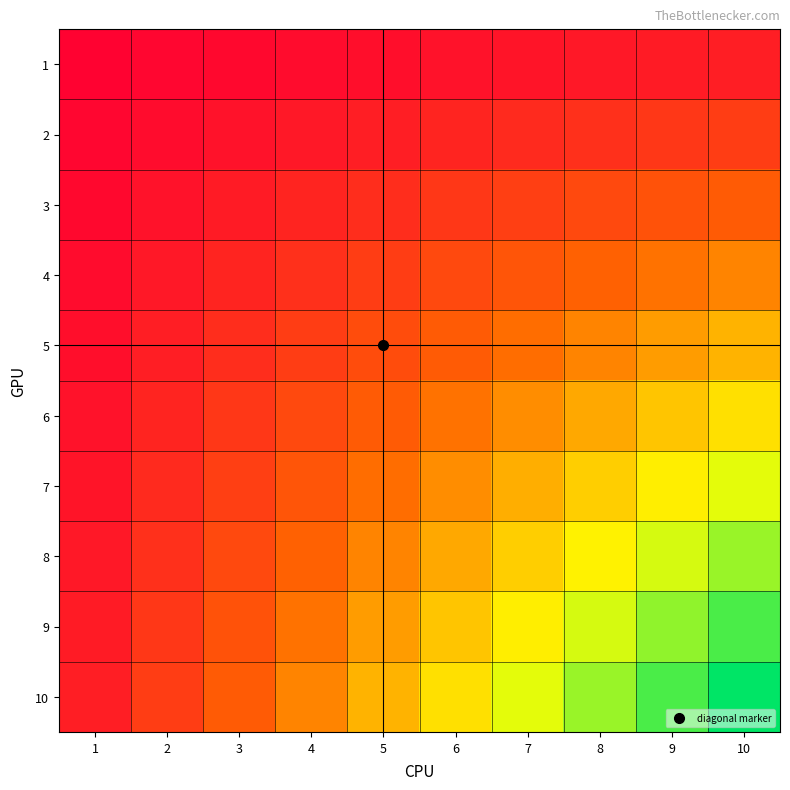

Between 7 and 3, which is larger?

7